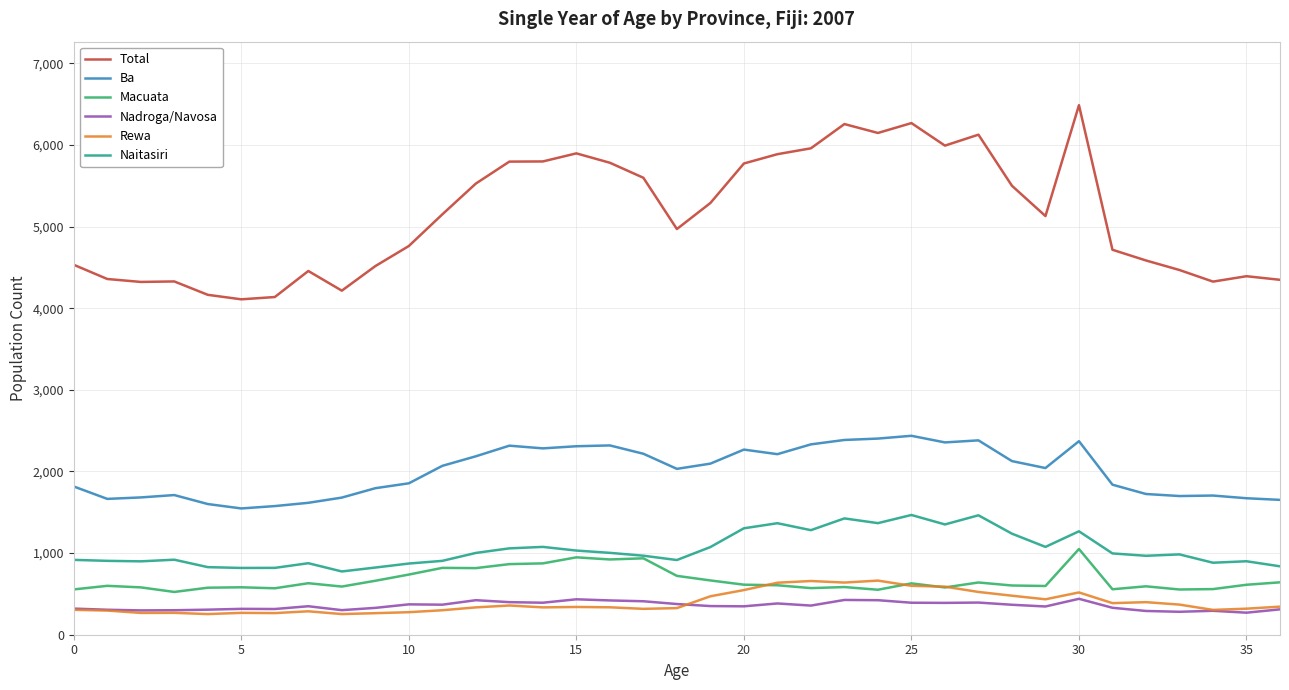

Which series has the largest total across all categories?

Total